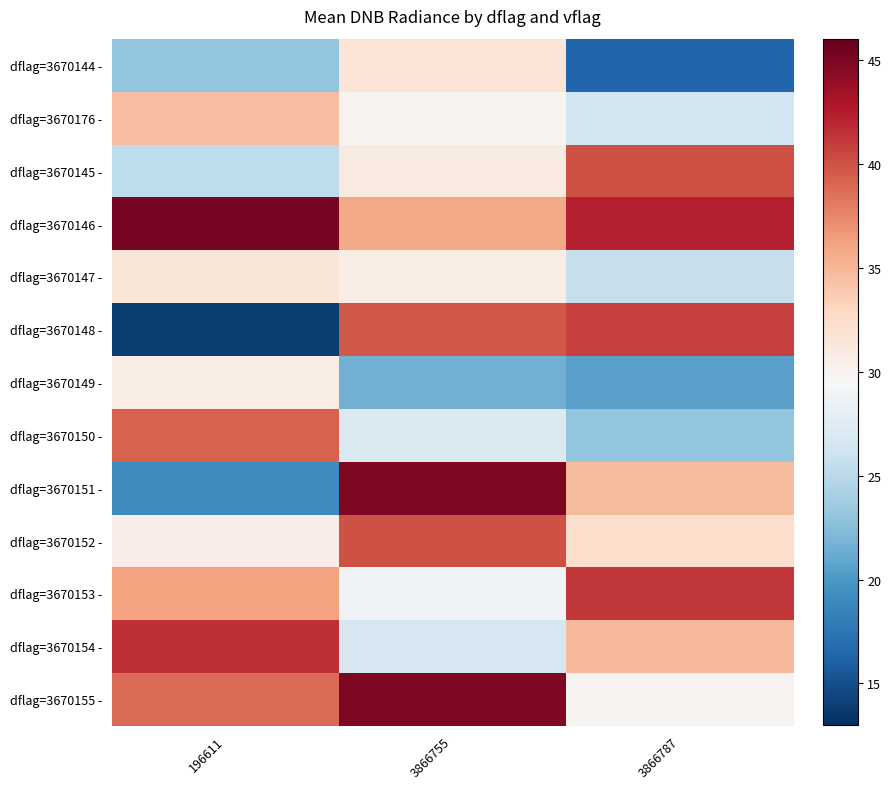

Reading left to right, list all the values displayed in this chart.

dflag=3670144 -: 196611=23.0	3866755=31.8	3866787=16.4
dflag=3670176 -: 196611=34.6	3866755=30.0	3866787=26.4
dflag=3670145 -: 196611=25.3	3866755=31.0	3866787=40.0
dflag=3670146 -: 196611=45.2	3866755=35.8	3866787=42.2
dflag=3670147 -: 196611=31.6	3866755=30.7	3866787=25.7
dflag=3670148 -: 196611=13.8	3866755=39.7	3866787=40.8
dflag=3670149 -: 196611=30.8	3866755=21.5	3866787=20.5
dflag=3670150 -: 196611=39.2	3866755=27.1	3866787=23.1
dflag=3670151 -: 196611=19.1	3866755=44.9	3866787=34.7
dflag=3670152 -: 196611=30.6	3866755=40.0	3866787=32.3
dflag=3670153 -: 196611=36.1	3866755=28.9	3866787=41.2
dflag=3670154 -: 196611=41.5	3866755=26.7	3866787=34.9
dflag=3670155 -: 196611=38.8	3866755=45.0	3866787=30.0